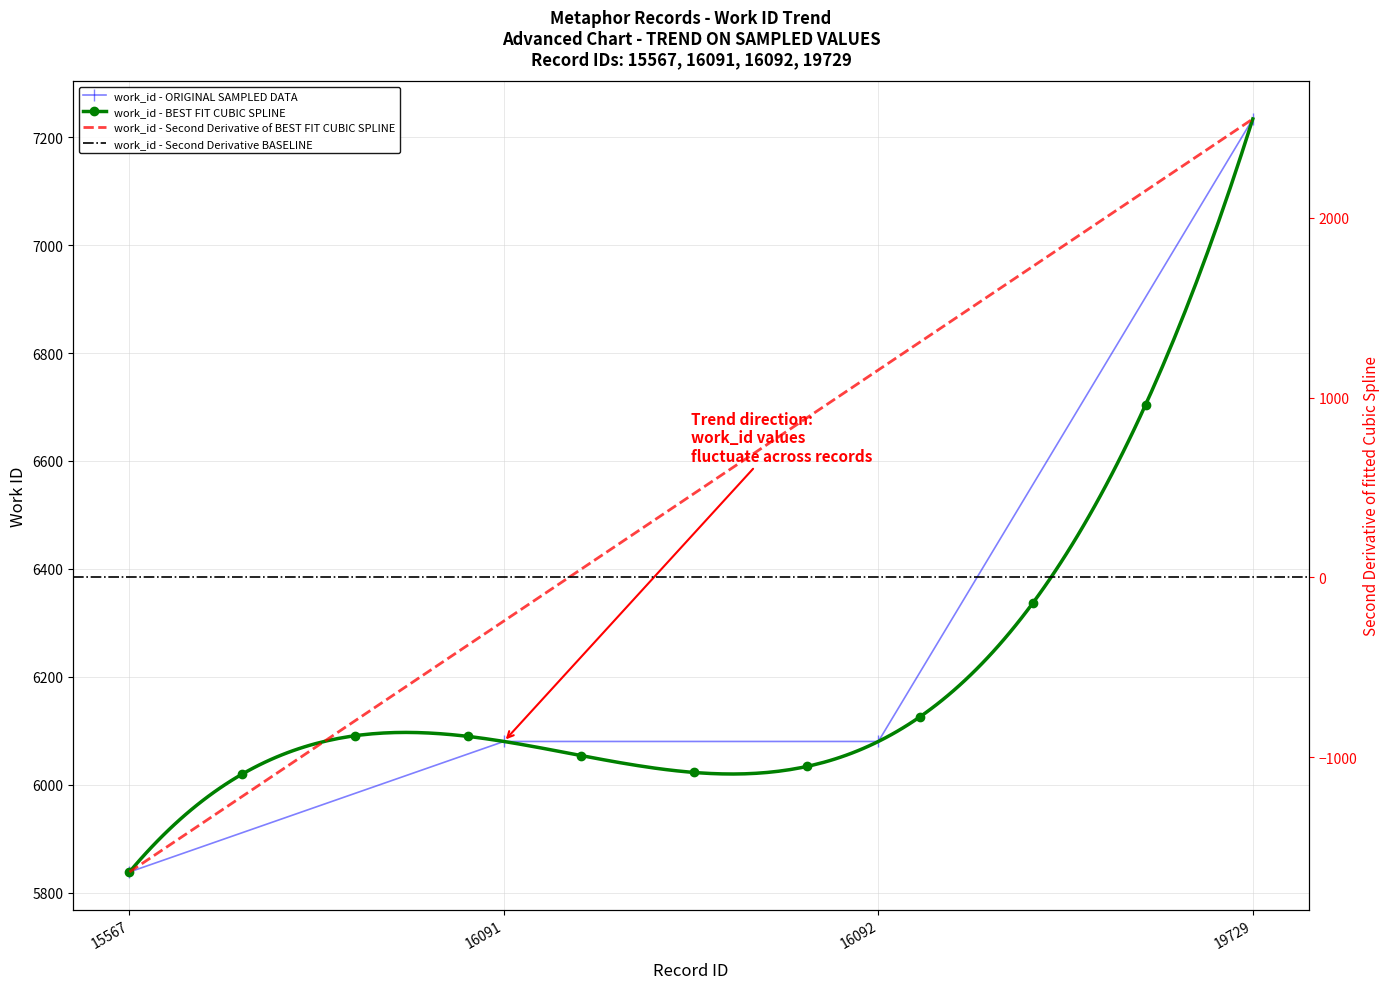

How many values are between 6080 and 7234?

3